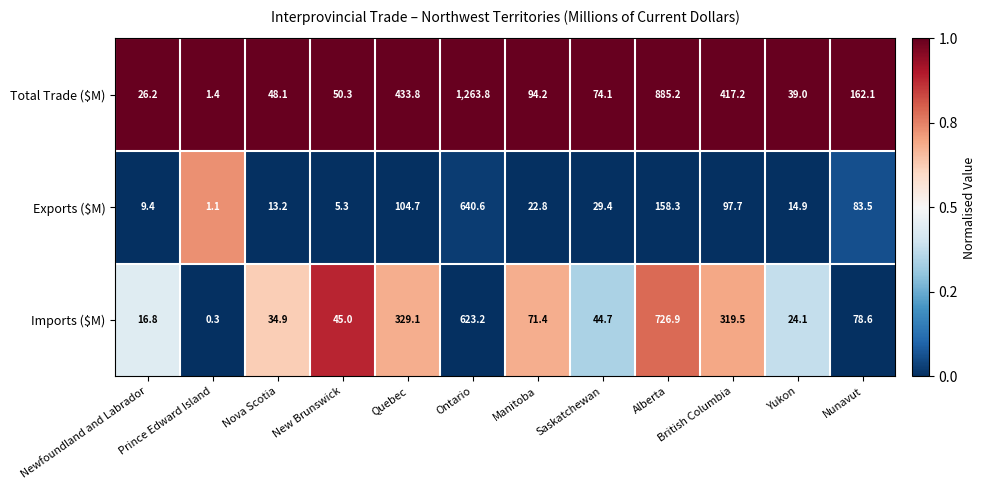

At how many categories does at least one series exceed 0?

12